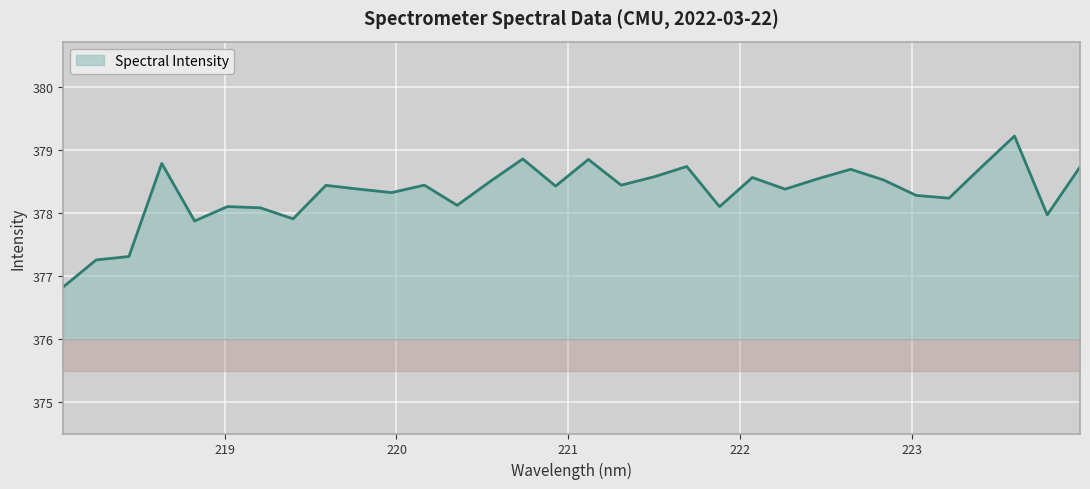

Does the chart display data point markers on the line(s)?

No